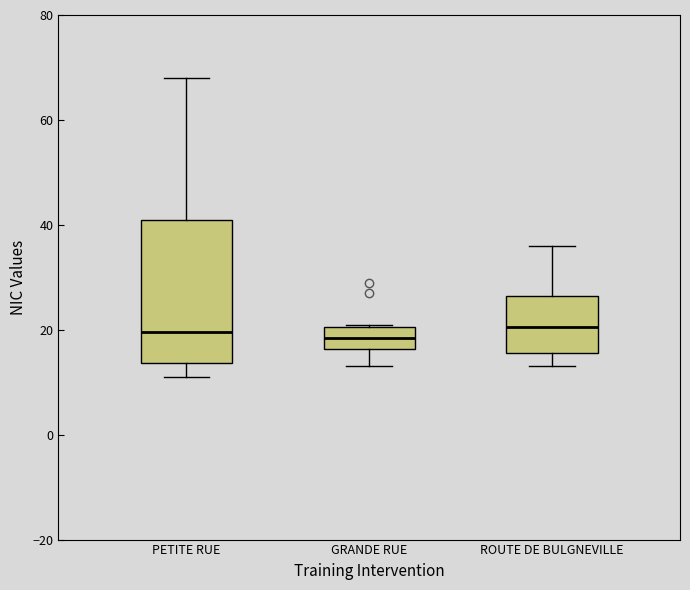

Where is the upper edge of the box for GRANDE RUE on the y-axis? The values are not printed on the chart, so give them approximately, as read against the axis.

20